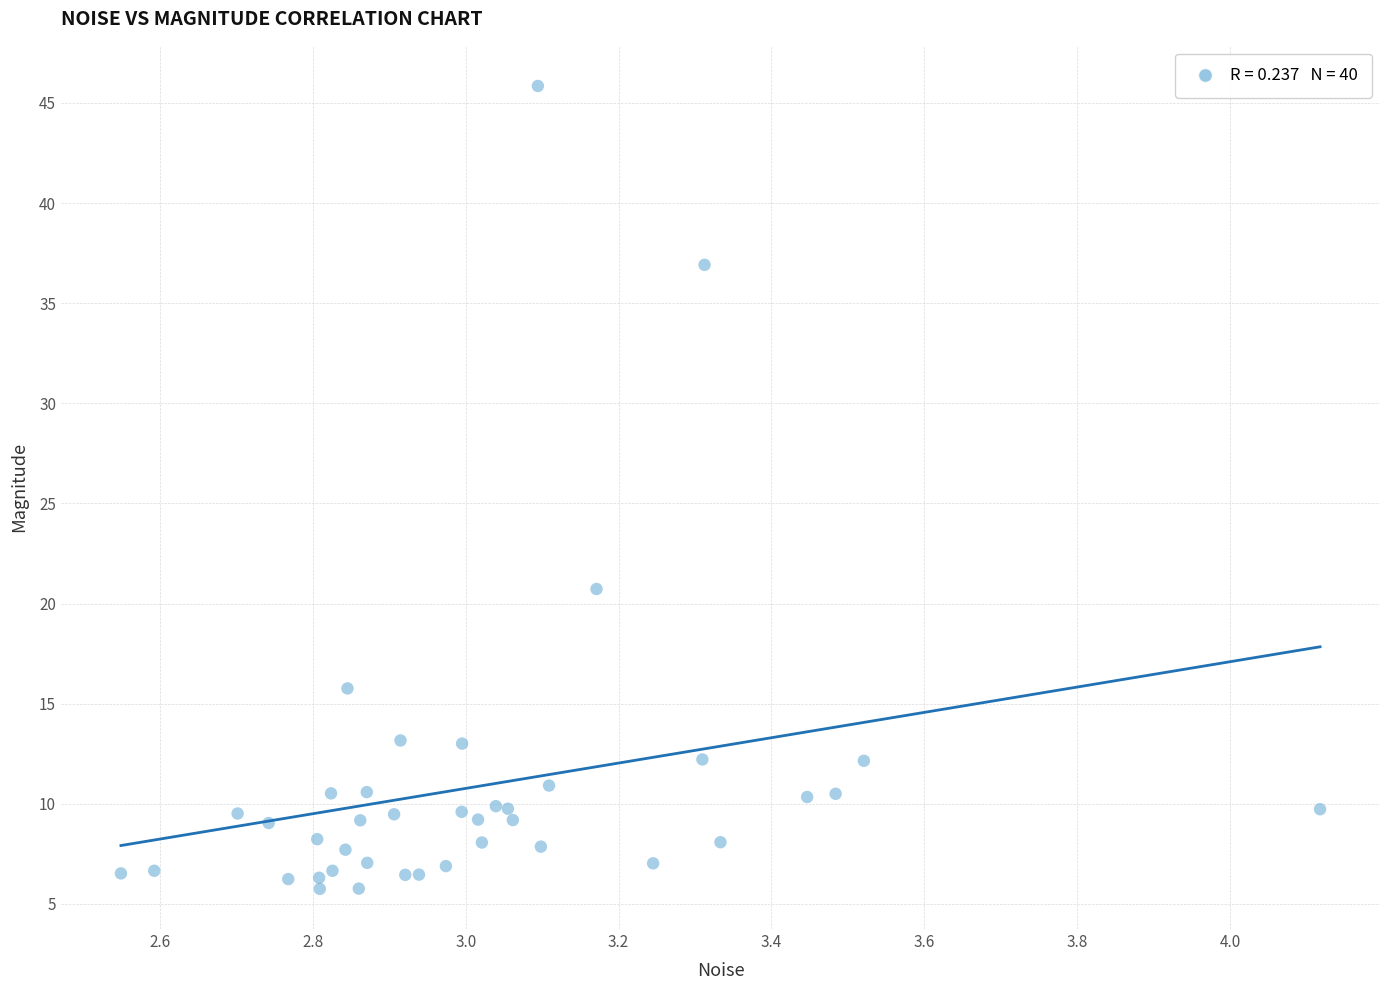

What Y value in the scatter plot is closest to 25?

20.7